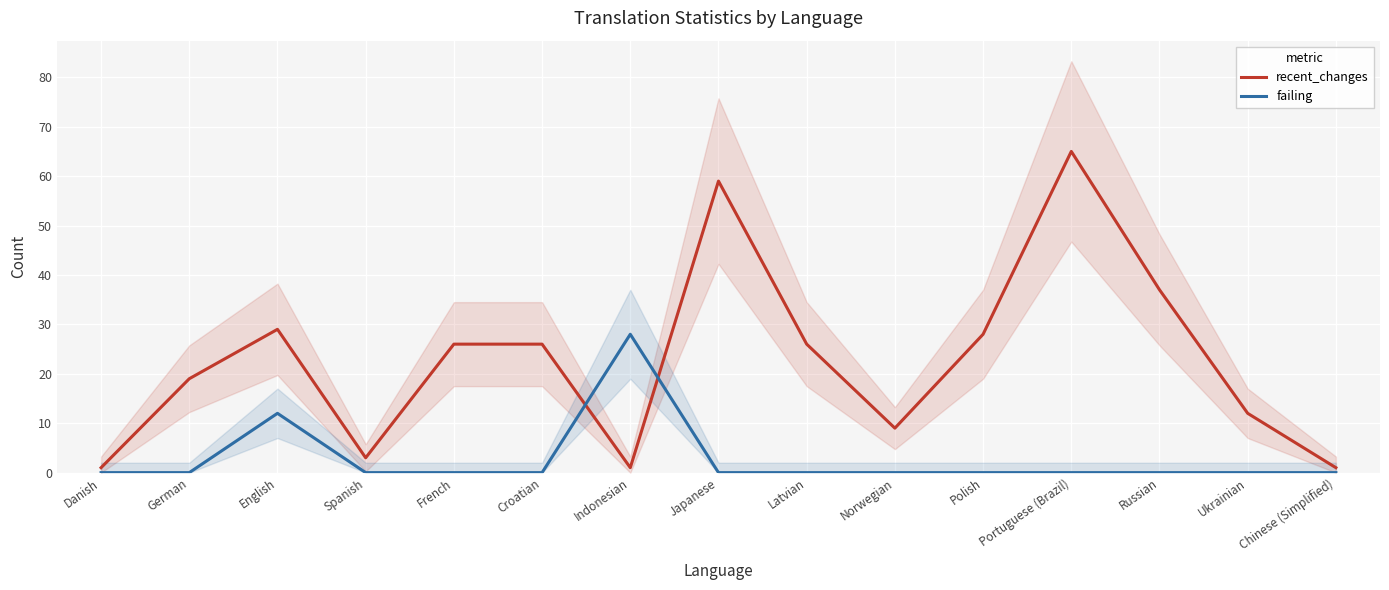

Rank the series by their average value, from highest to lowest.

recent_changes, failing